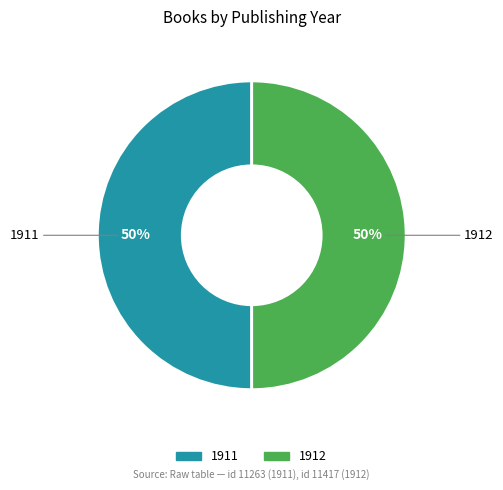

Is it true that 1912 is 44% of the pie?

False